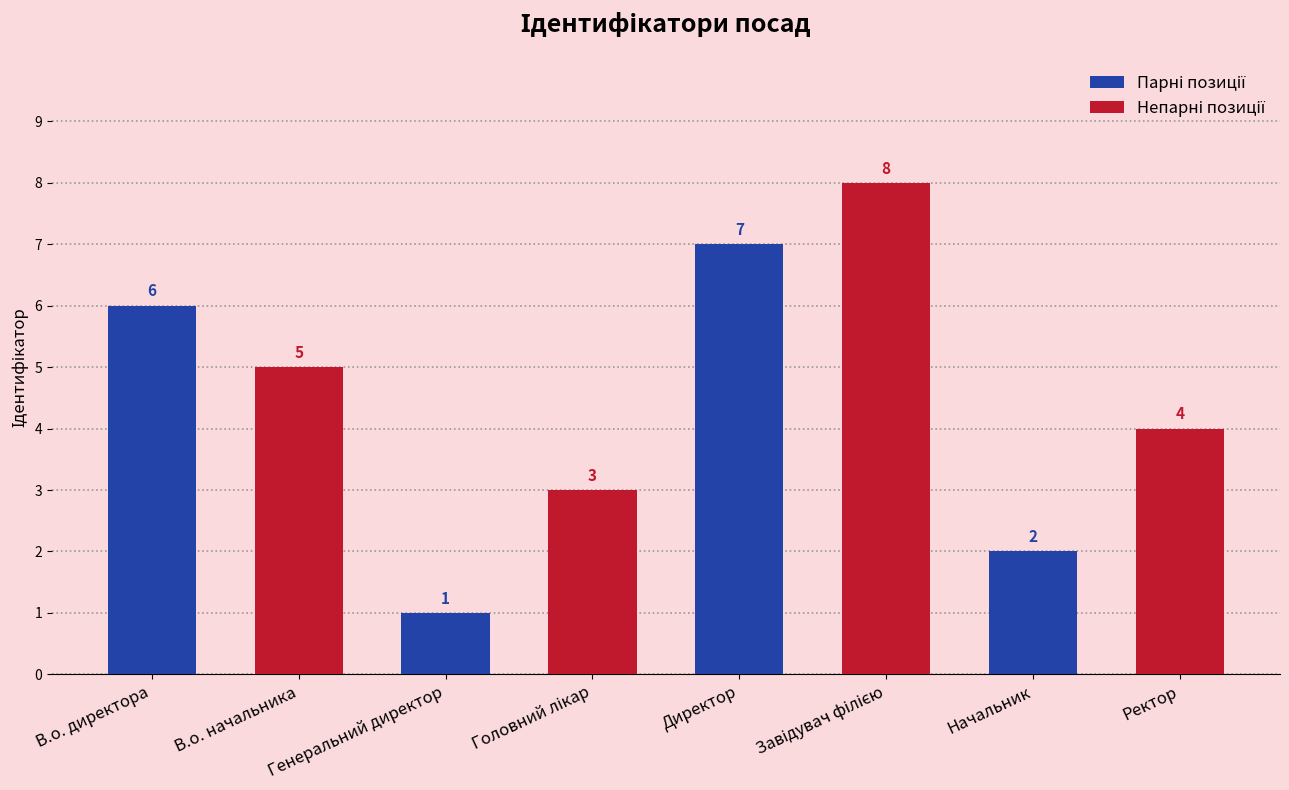

How many bars are there in total?

8